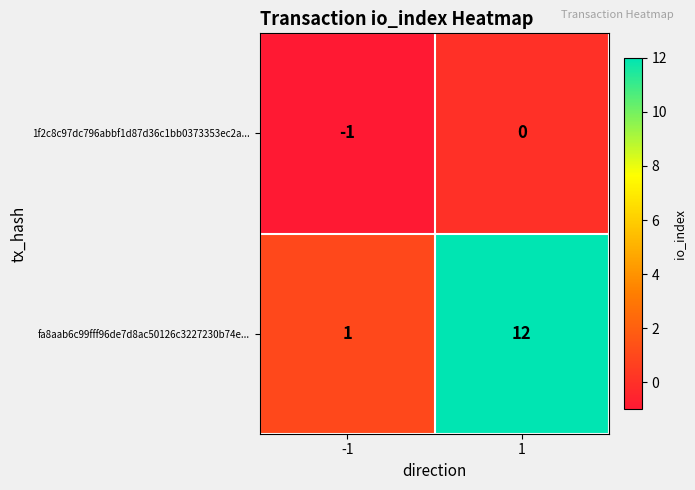

At 1, list the series in order from smallest to largest.

1f2c8c97dc796abbf1d87d36c1bb0373353ec2a..., fa8aab6c99fff96de7d8ac50126c3227230b74e...